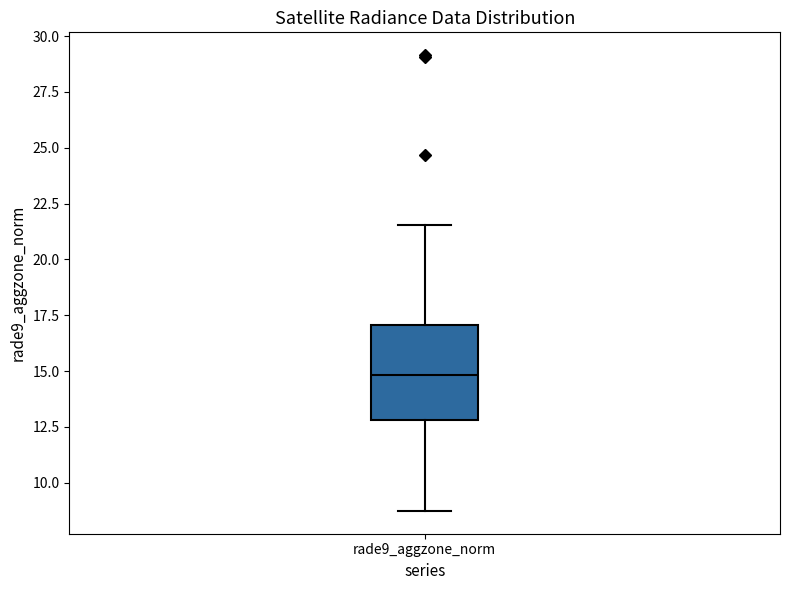

Read this box plot against the y-axis: the position of the median line, the range covered by the box, and the ends of both whiskers. The values are not printed on the chart, so give them approximately, as read against the axis.

median 15.0, box 13.0 to 17.0, whiskers 8.5 to 21.5